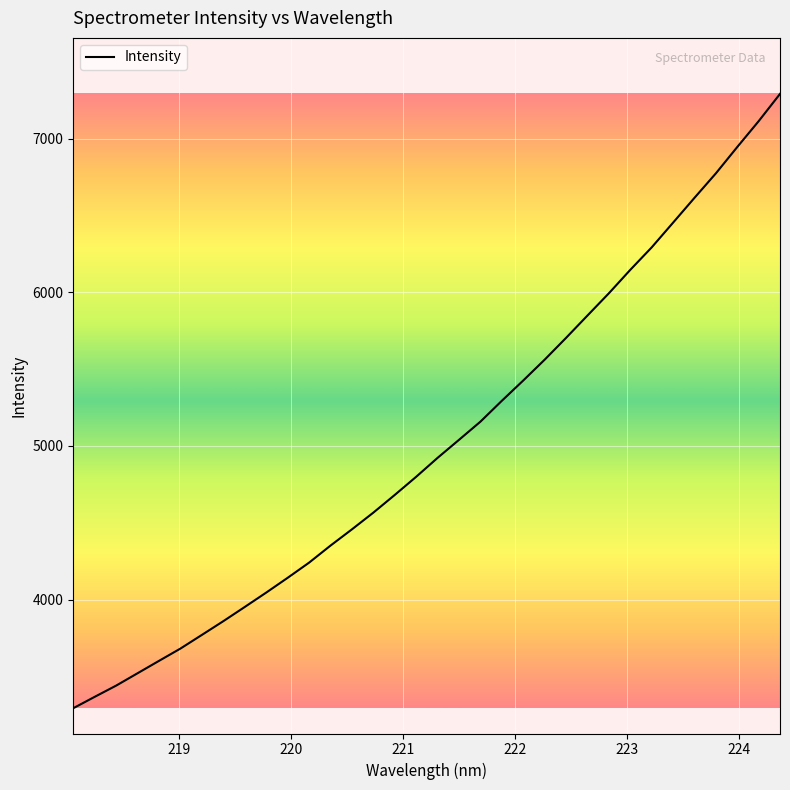

What is the average value?

5010.4